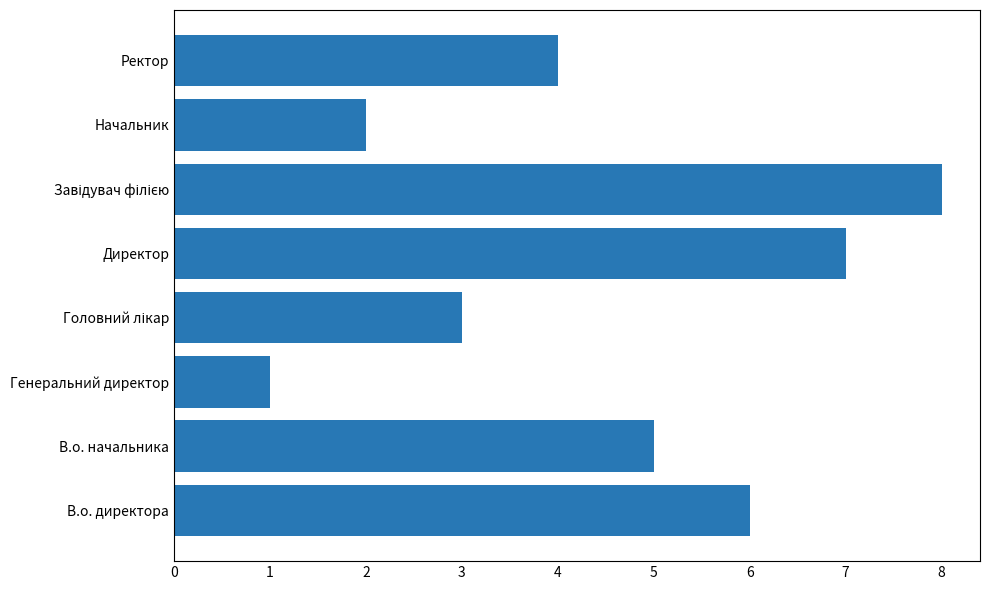

Which has a higher value, Генеральний директор or В.о. директора?

В.о. директора